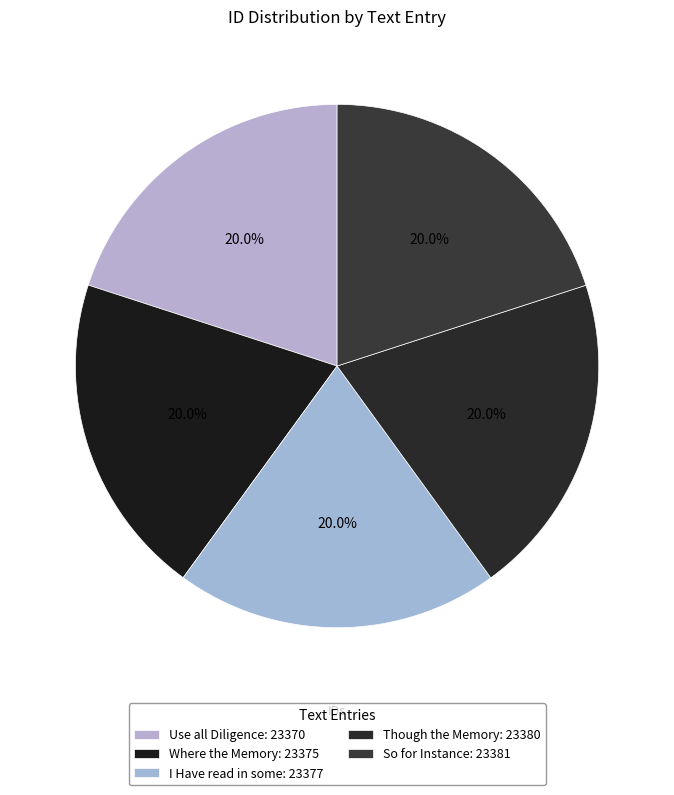

Rank the categories by value from lowest to highest.

Use all Diligence, Where the Memory, I Have read in some, Though the Memory, So for Instance